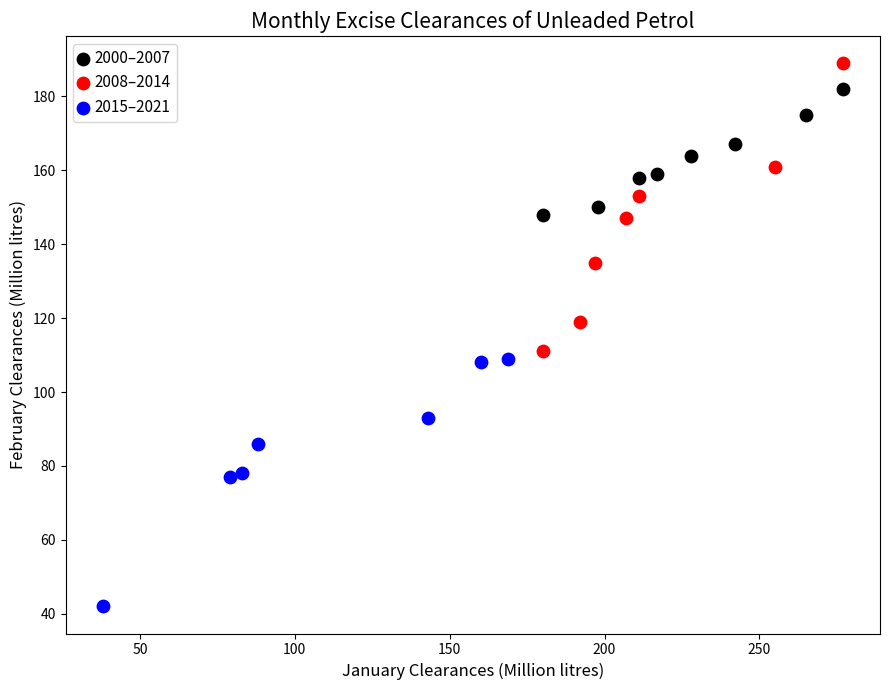

Which series has the largest Y range (max minus min)?

2008–2014